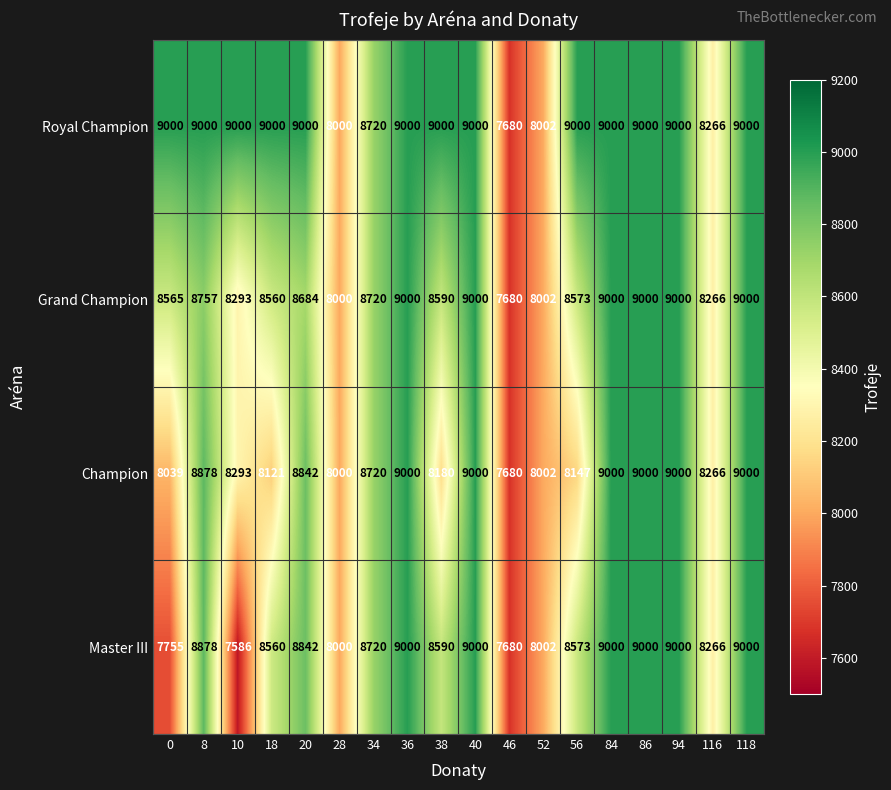

Which series has the largest total across all categories?

Royal Champion